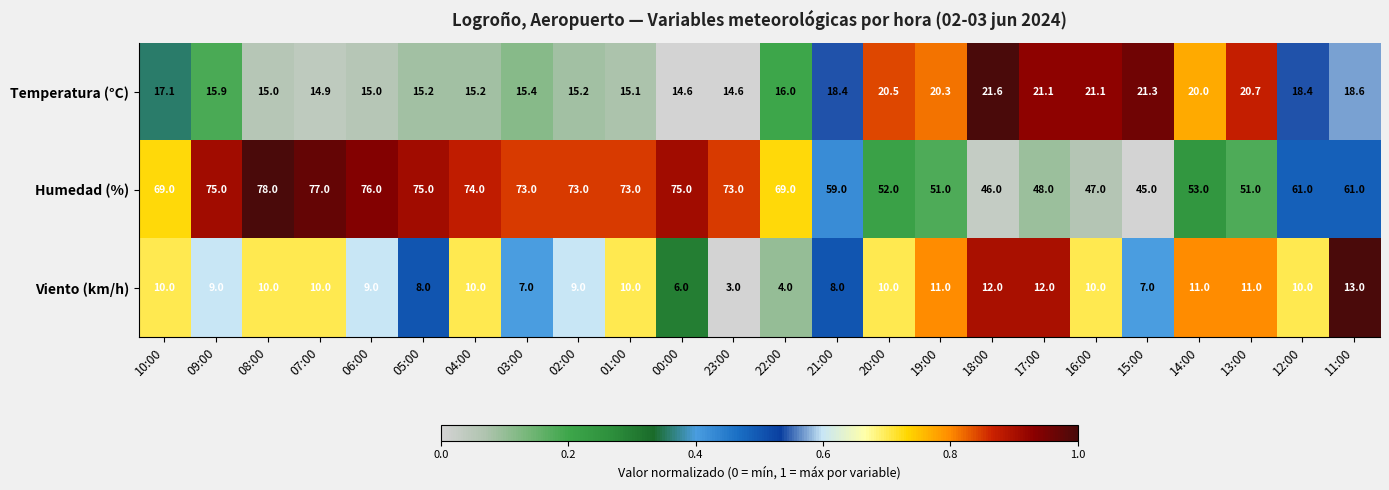

True or false: Humedad (%) has a value of 51.0 at 13:00.

True